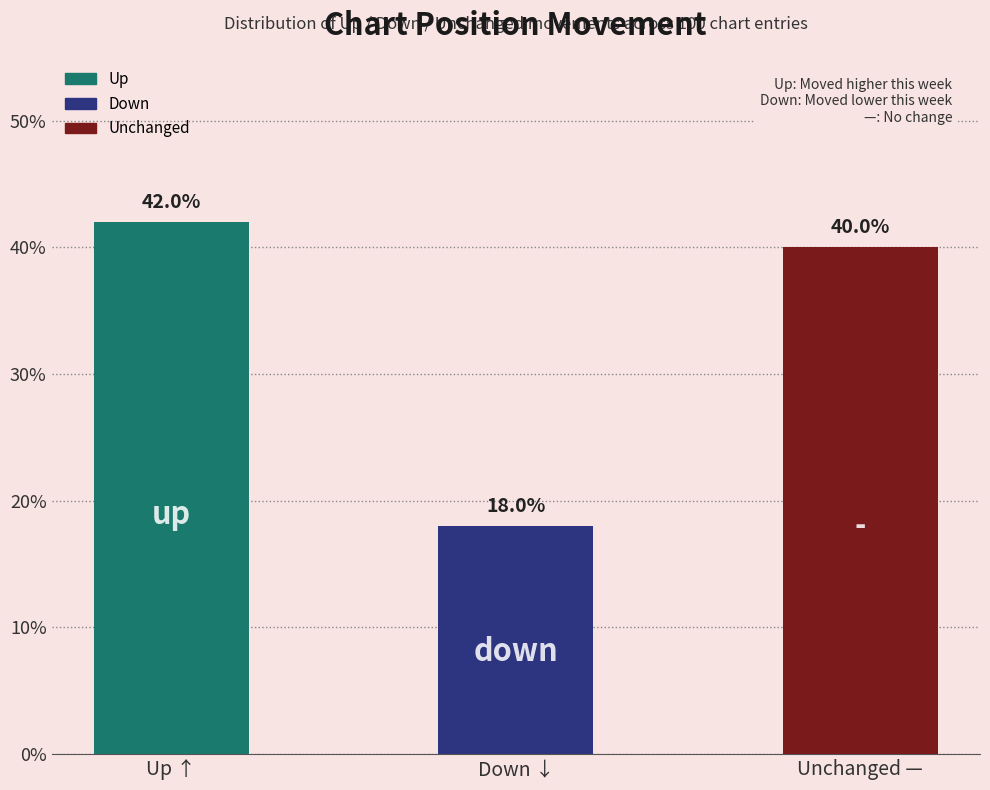

What is the label of the 3rd bar from the right?

Up ↑